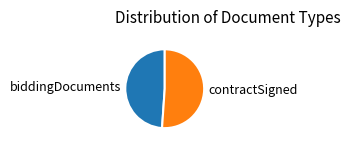

Which slice is the smallest?

biddingDocuments